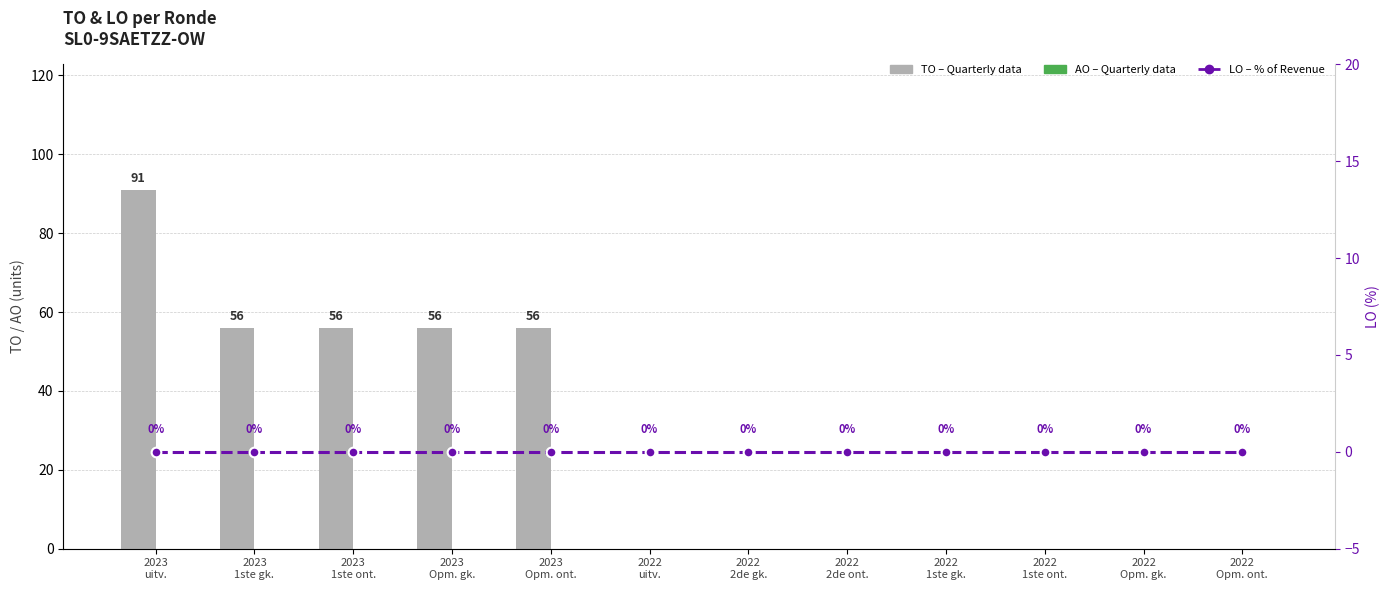

Between 2023
Opm. ont. and 2023
uitv., which is larger?

2023
uitv.